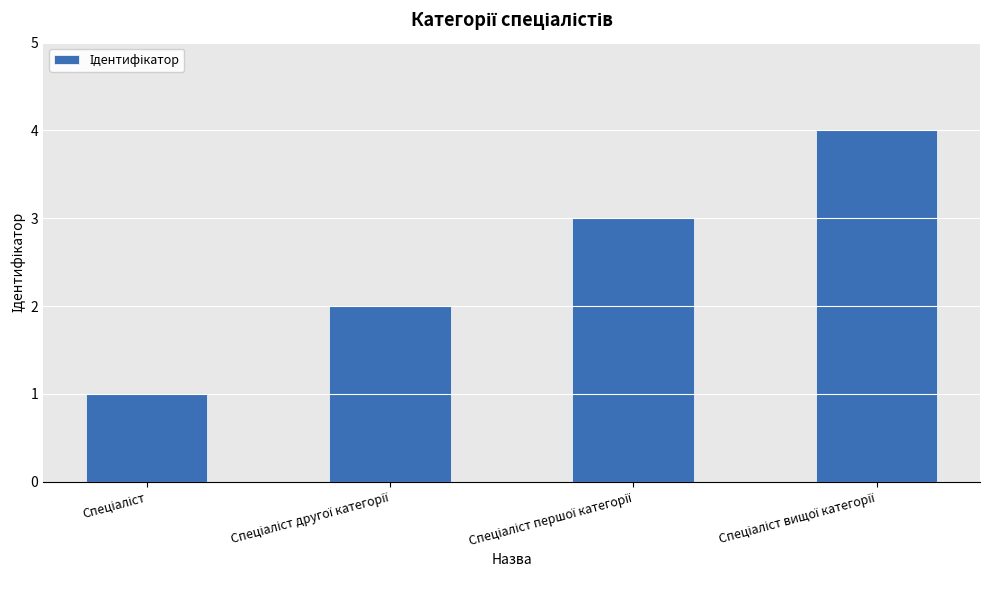

What is the greatest value displayed?

4